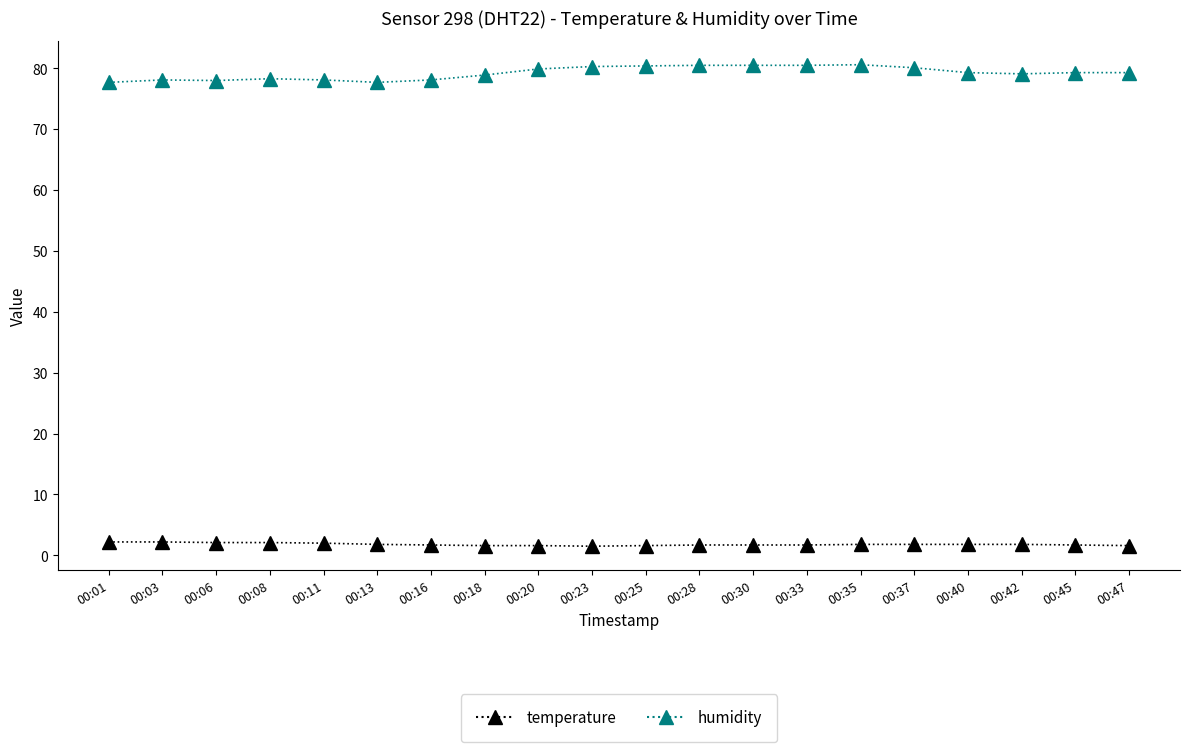

What is the spread (max minus min) of values at 00:03?

75.9